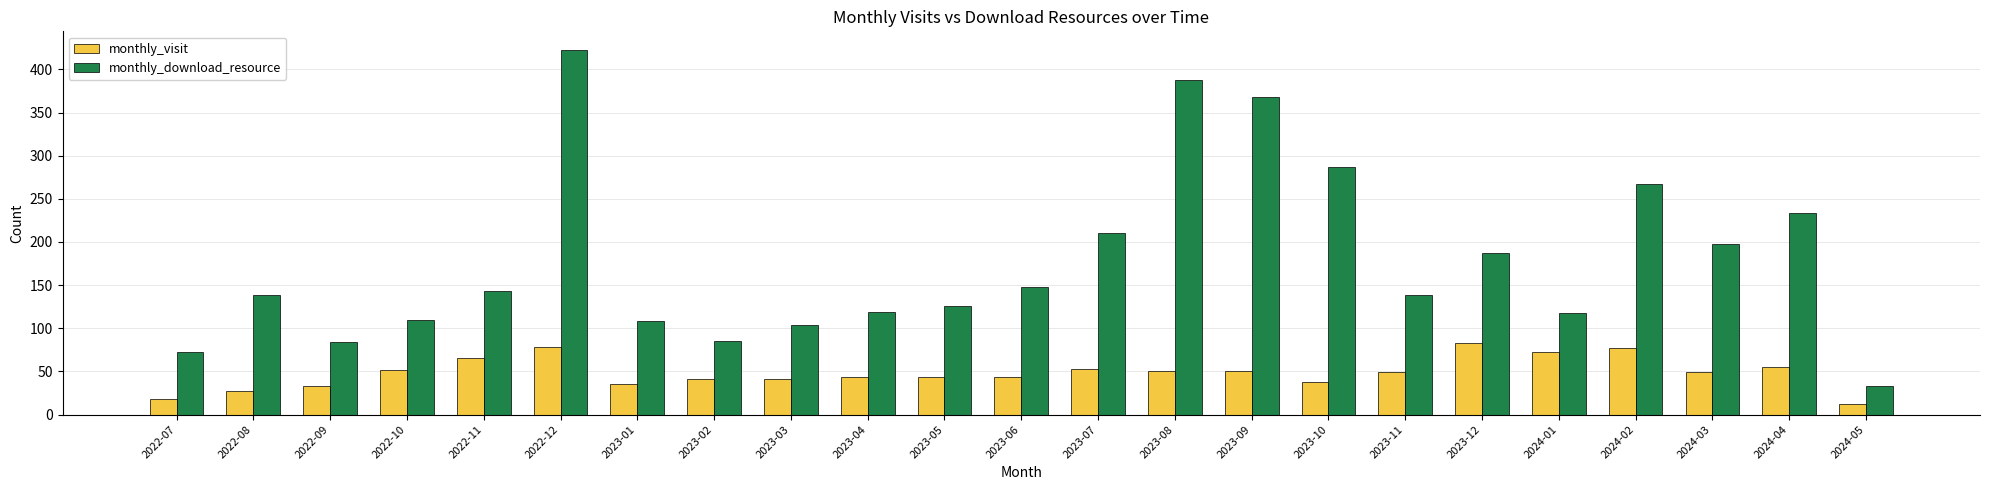

The monthly_download_resource series shows 13 at 2024-05. True or false?

False